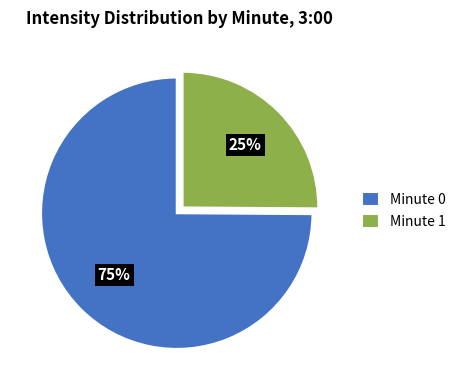

How many slices are in this pie chart?

2